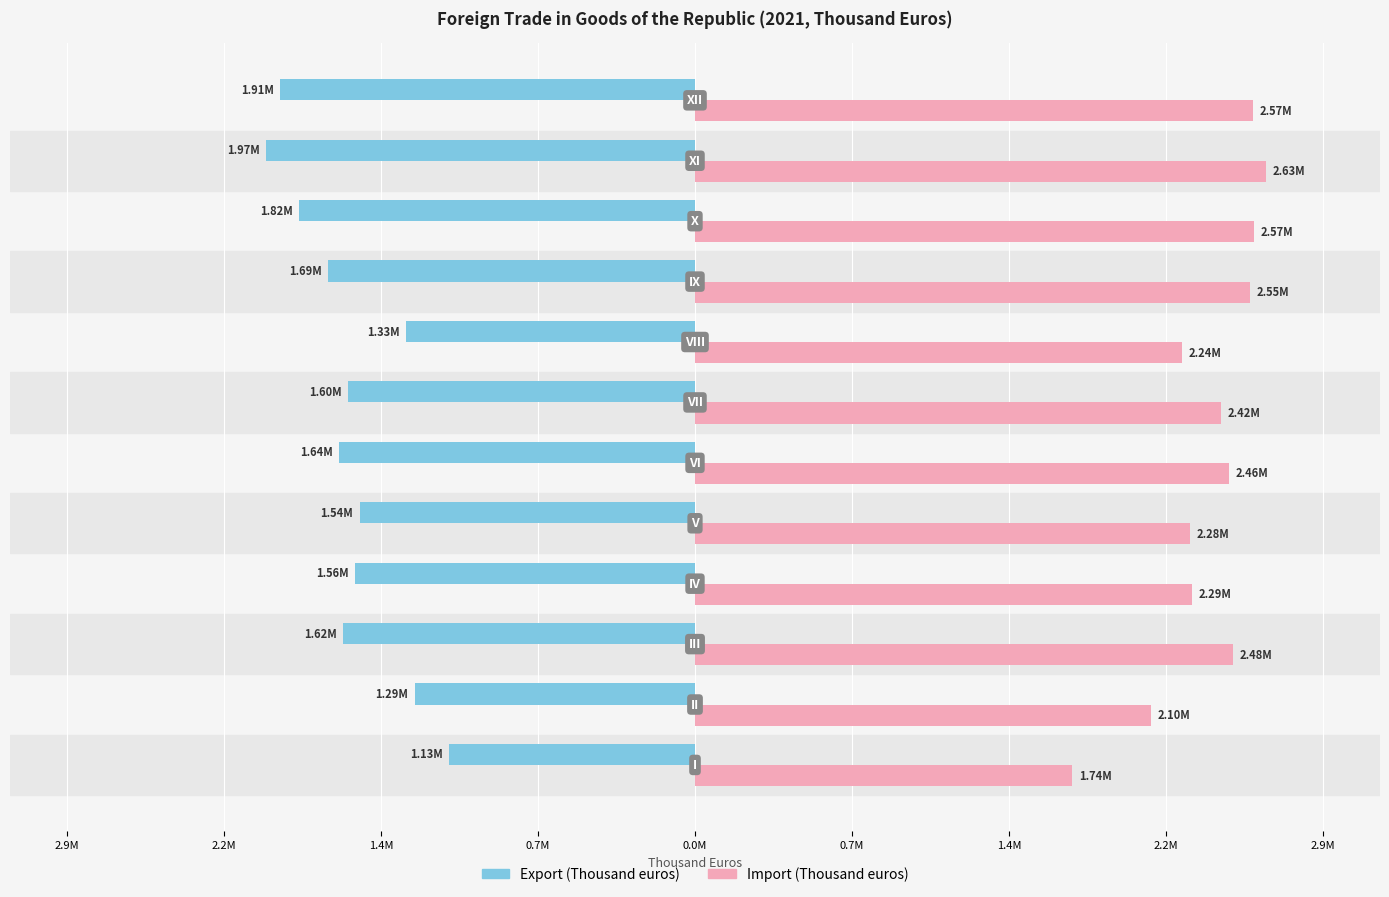

Rank the series by their average value, from lowest to highest.

Export (Thousand euros), Import (Thousand euros)